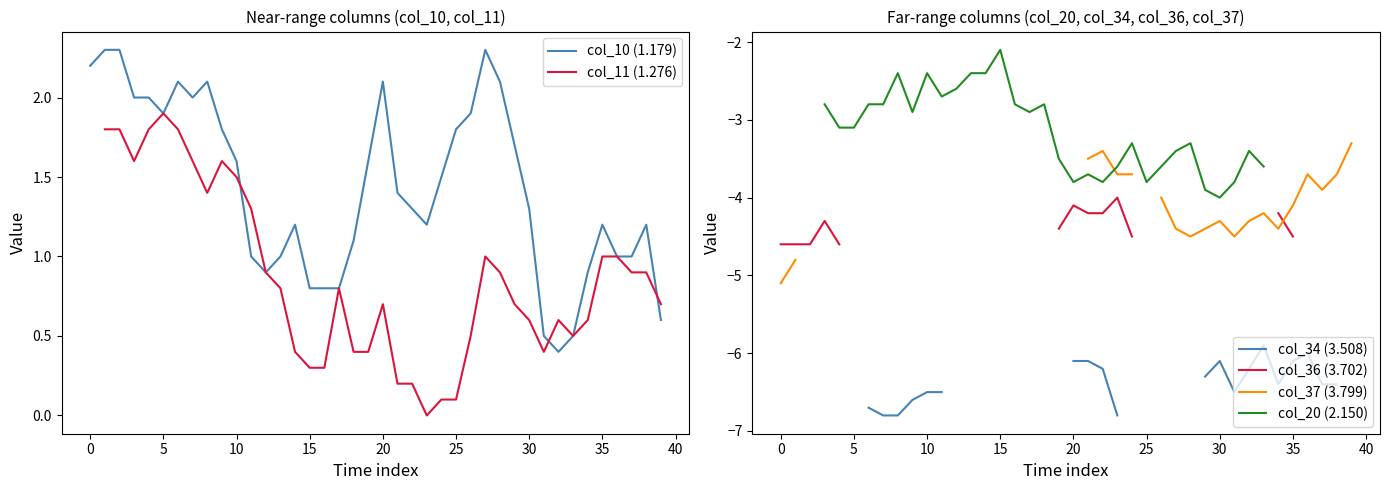

Is it true that col_10 (1.179) equals 0.5 at 10?

False